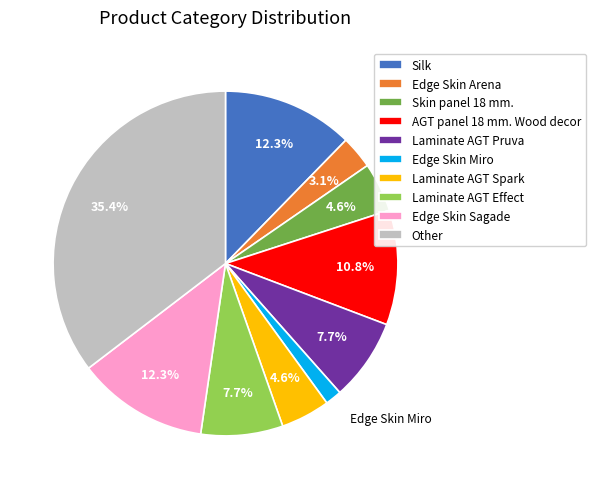

To the nearest percent, what is the average slice percentage?

10%